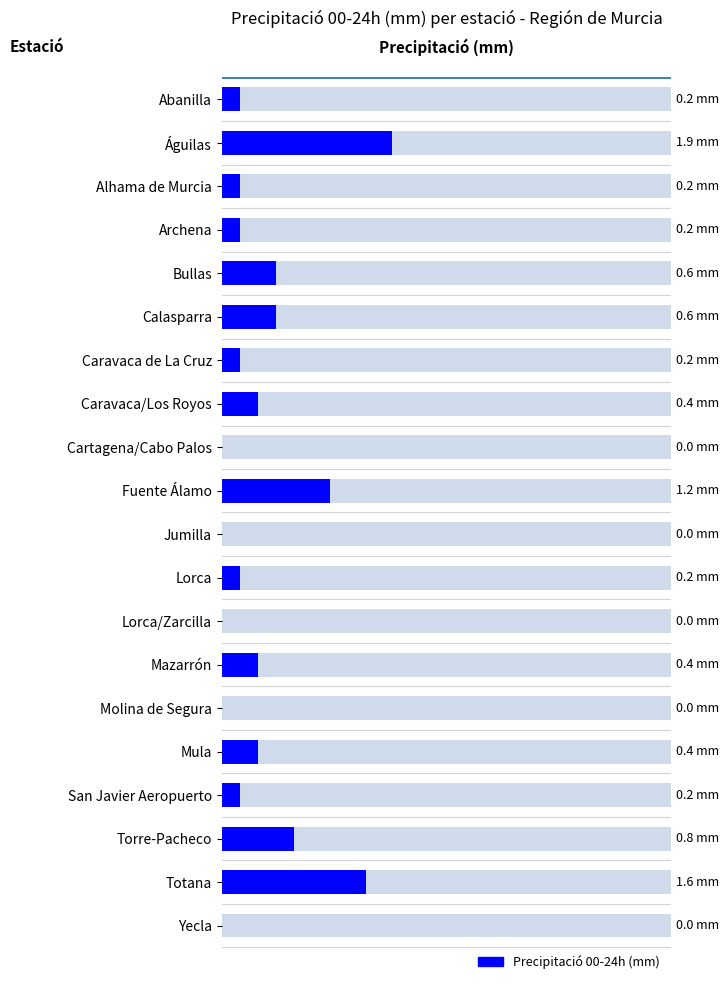

List the labels in order of value, smallest first.

Cartagena/Cabo Palos, Jumilla, Lorca/Zarcilla, Molina de Segura, Yecla, Abanilla, Alhama de Murcia, Archena, Caravaca de La Cruz, Lorca, San Javier Aeropuerto, Caravaca/Los Royos, Mazarrón, Mula, Bullas, Calasparra, Torre-Pacheco, Fuente Álamo, Totana, Águilas